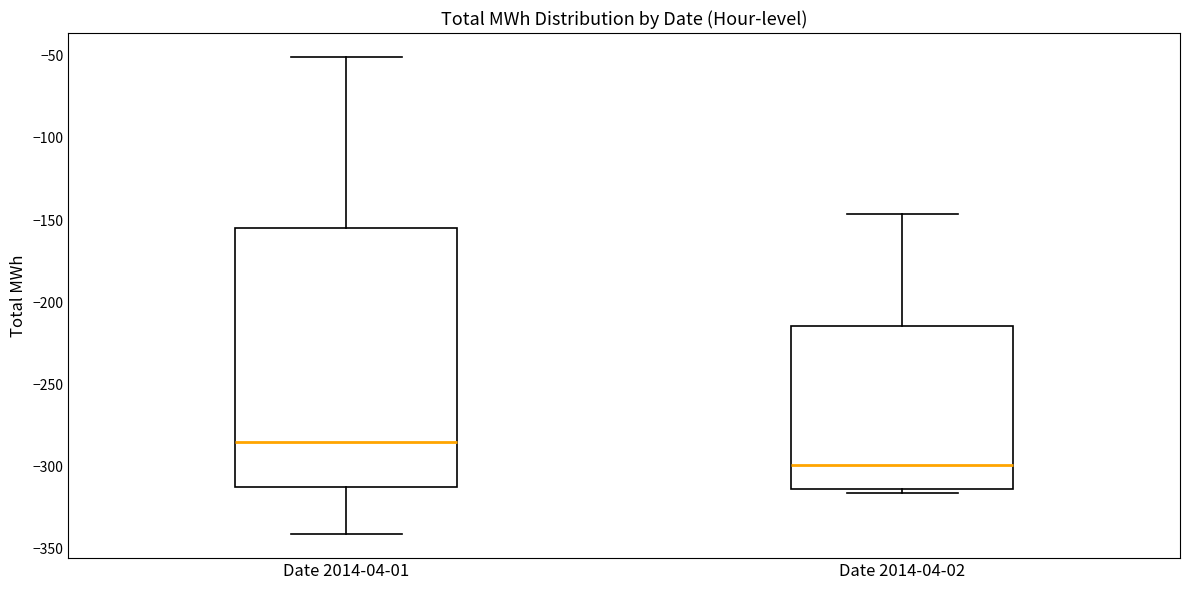

Which box has the lowest median line?

Date 2014-04-02